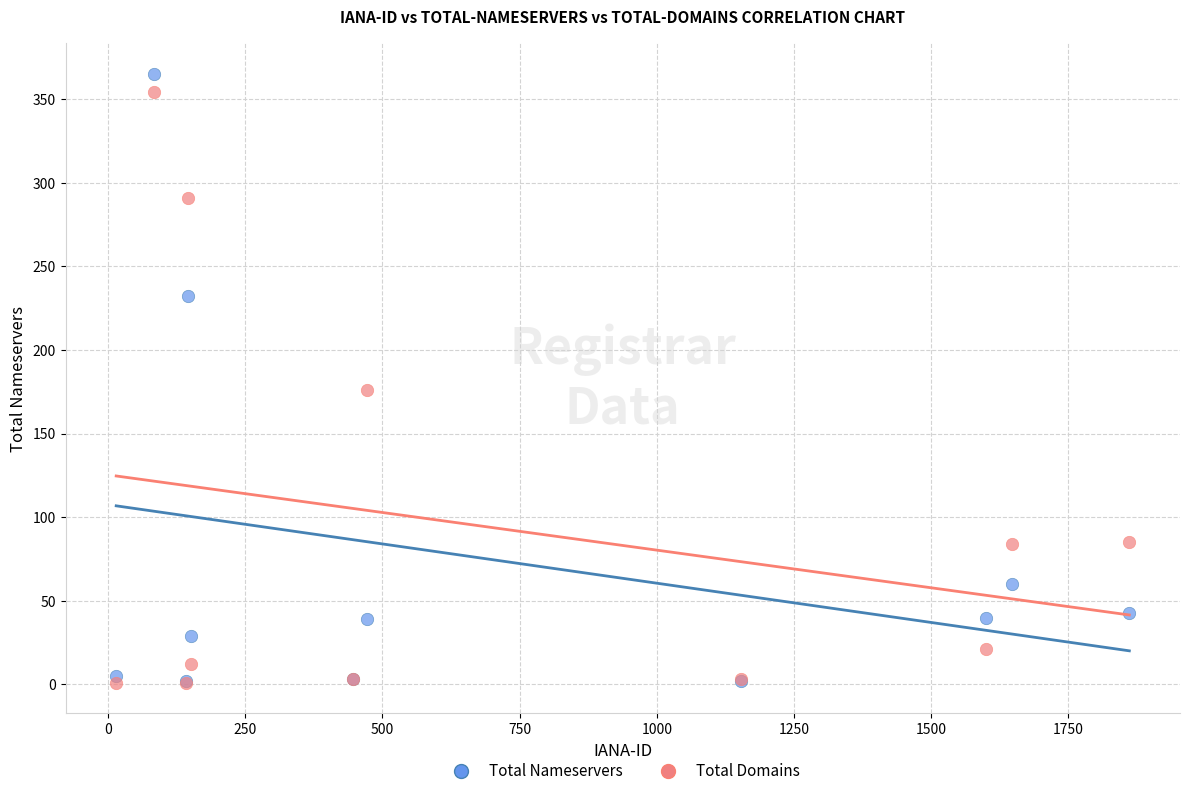

Which series contains the highest Y value?

Total Nameservers